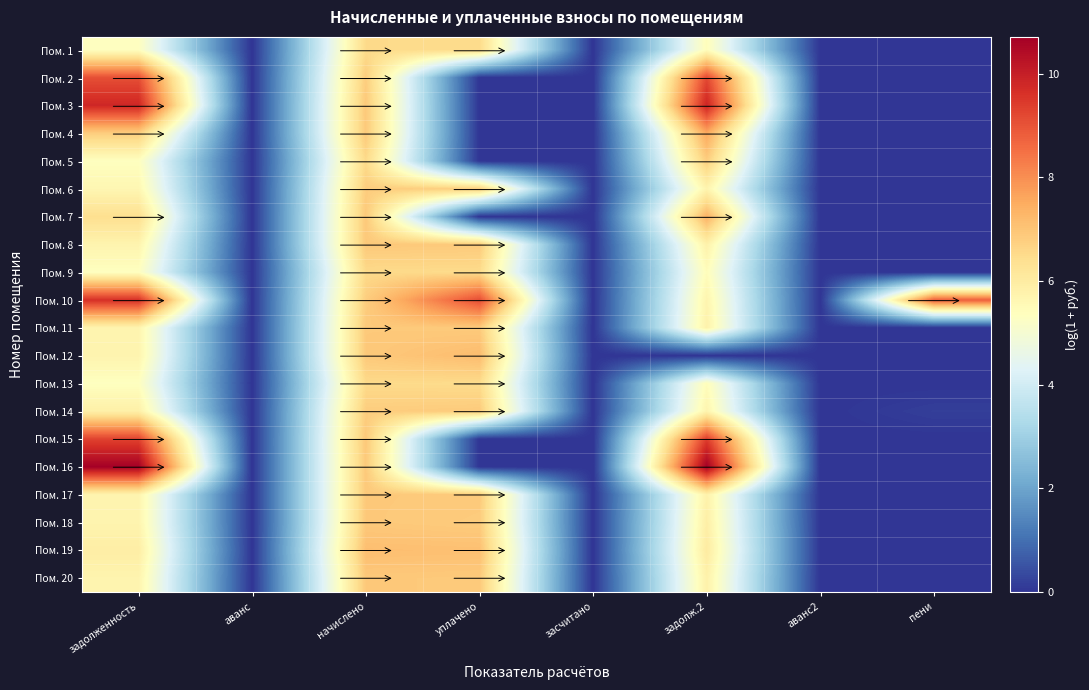

Rank the series at уплачено from highest to lowest value.

Пом. 10, Пом. 12, Пом. 19, Пом. 20, Пом. 8, Пом. 17, Пом. 14, Пом. 11, Пом. 18, Пом. 6, Пом. 9, Пом. 1, Пом. 13, Пом. 2, Пом. 3, Пом. 4, Пом. 5, Пом. 7, Пом. 15, Пом. 16